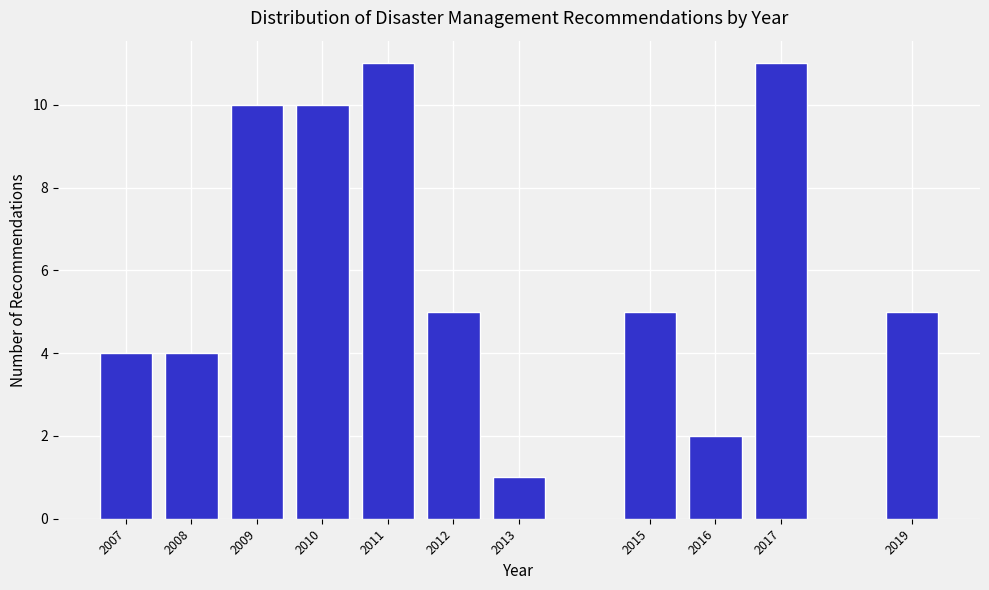

Reading left to right, what are all the values shown in this chart?

4	4	10	10	11	5	1	5	2	11	5